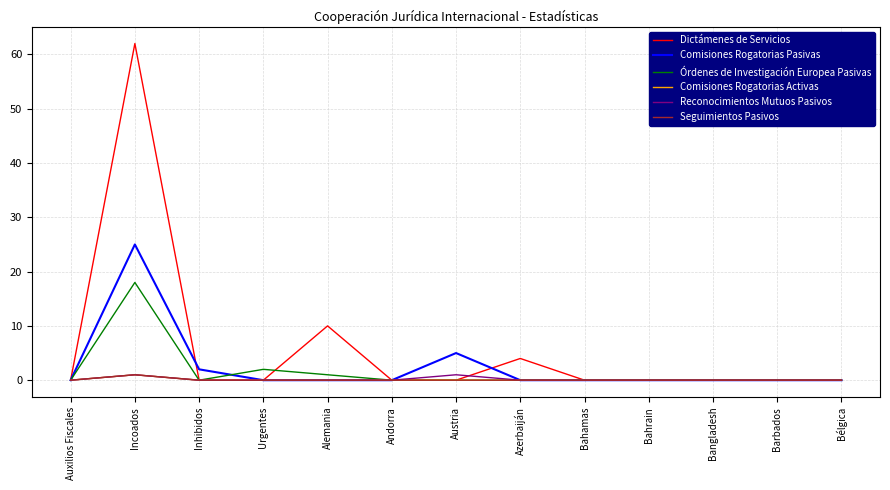

Does the chart display data point markers on the line(s)?

No